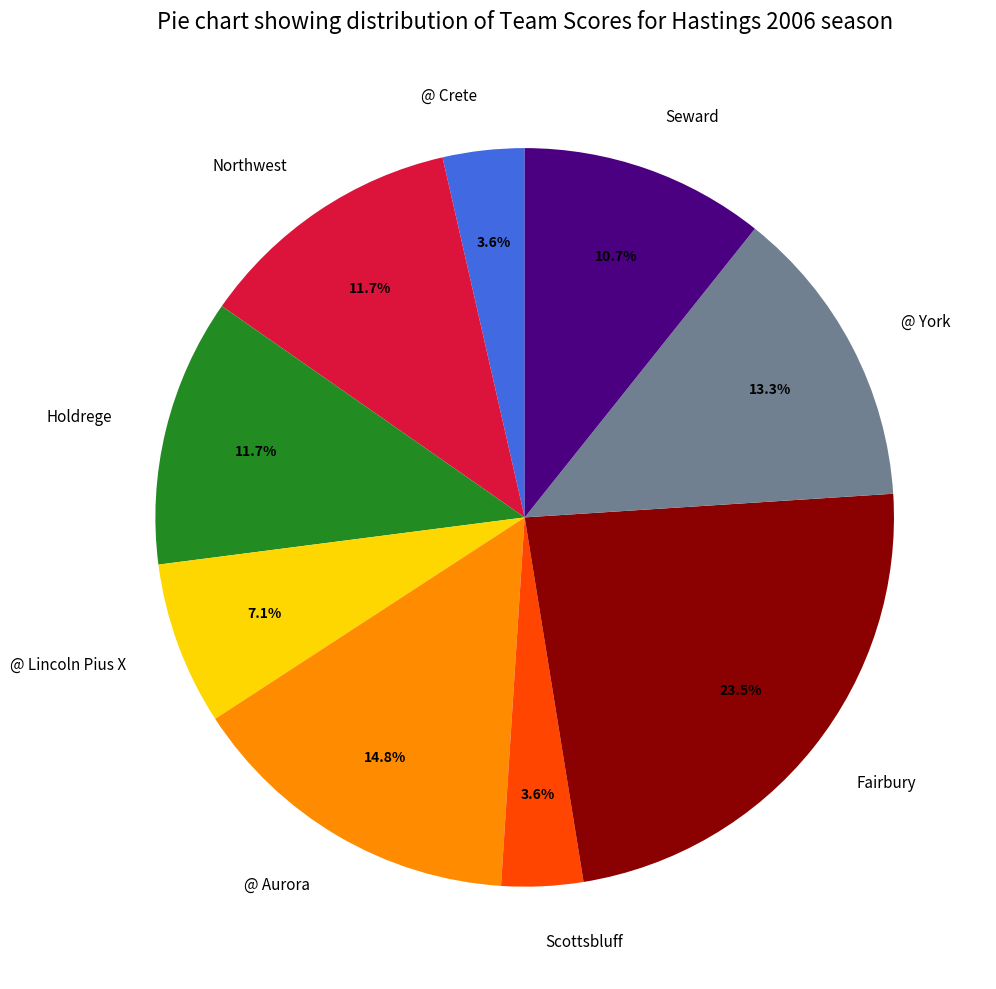

To the nearest percent, what percentage of the pie is @ Aurora?

15%